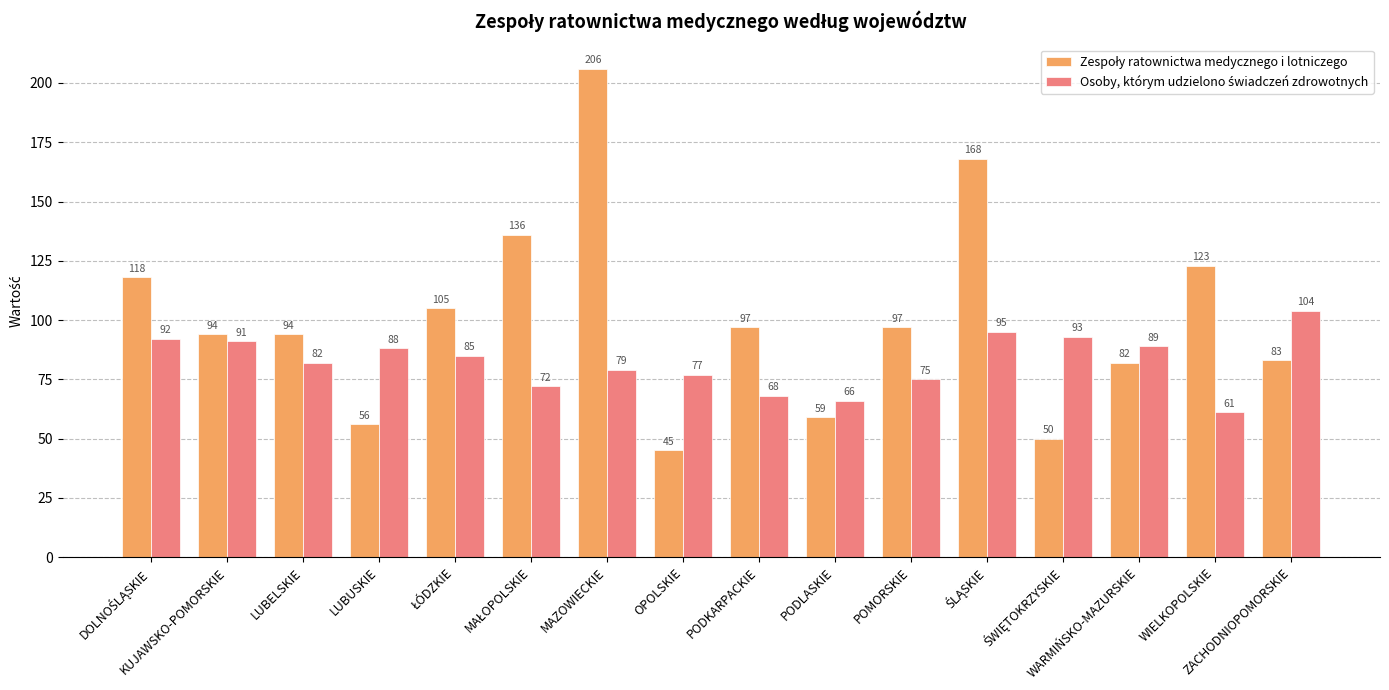

At how many categories does at least one series exceed 86?

14